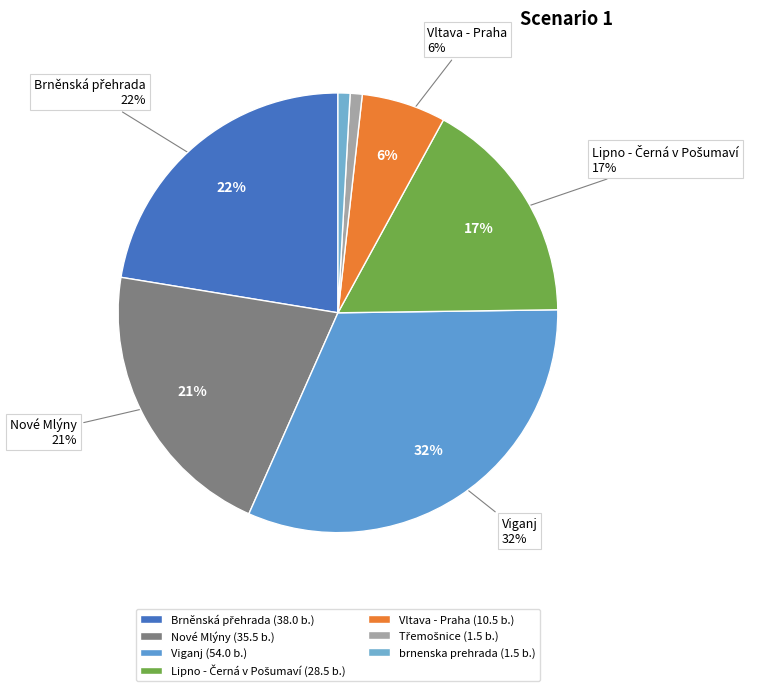

Does Vltava - Praha account for over 50% of the chart?

No